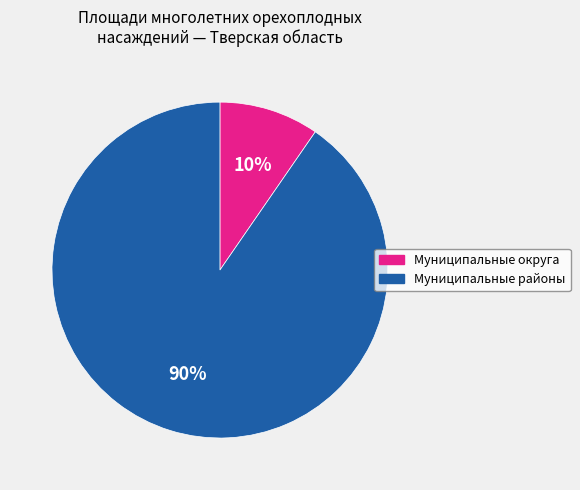

What percentage is the Муниципальные районы slice, to the nearest percent?

90%